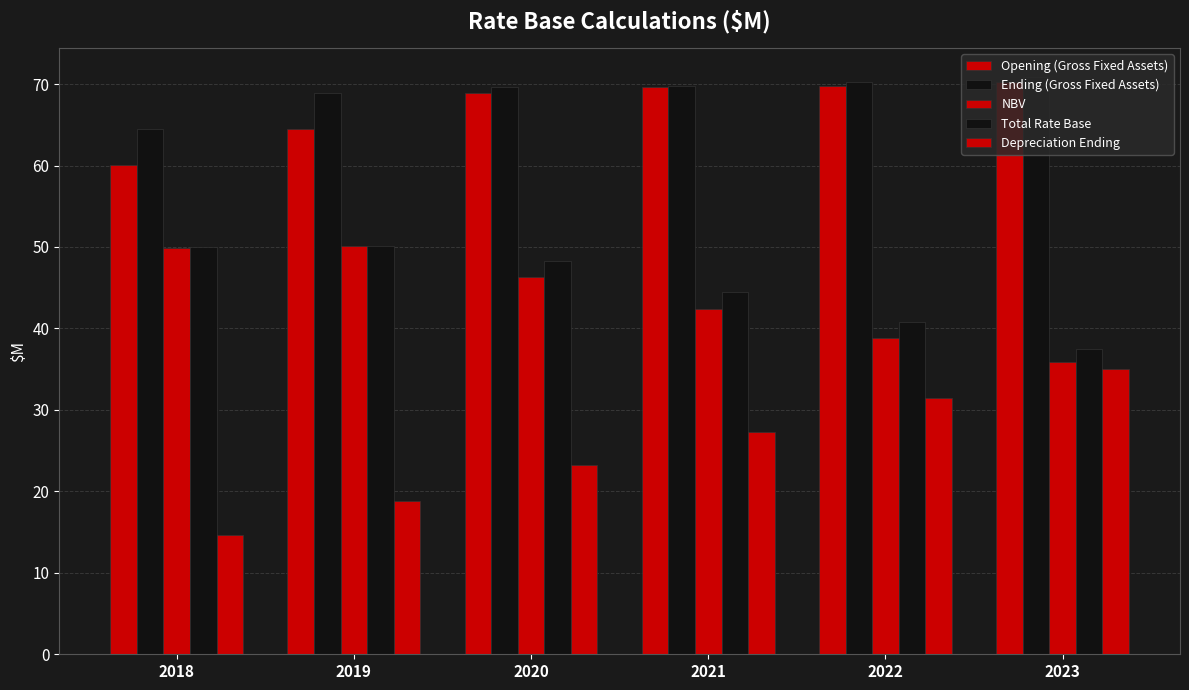

At 2021, list the series in order from largest to smallest.

Ending (Gross Fixed Assets), Opening (Gross Fixed Assets), Total Rate Base, NBV, Depreciation Ending